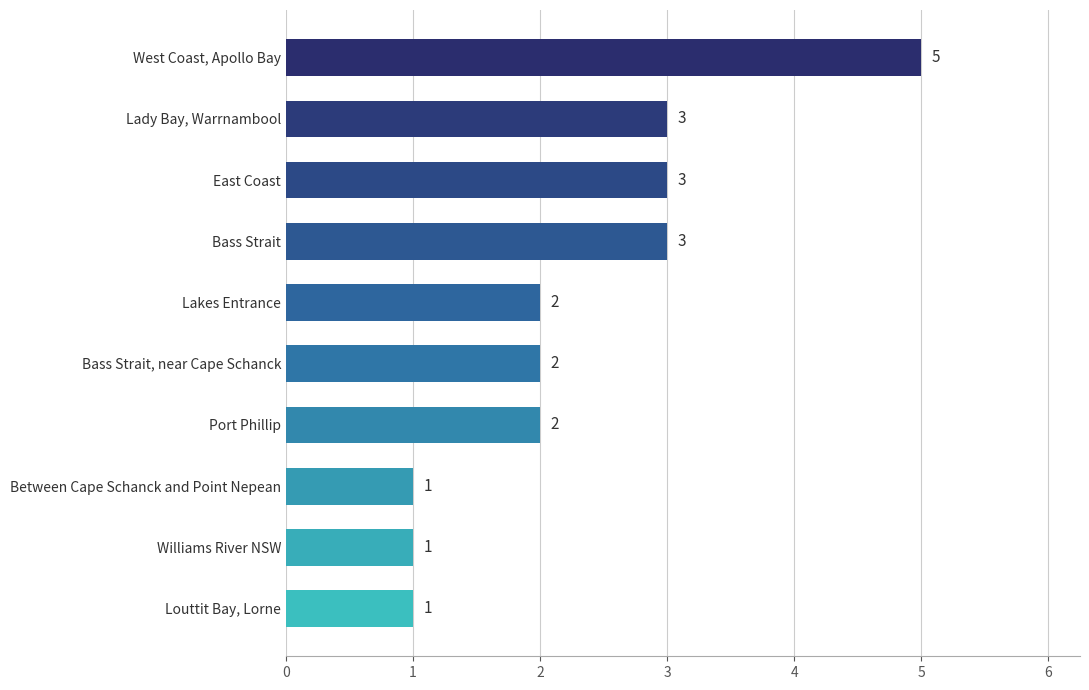

Approximately how many times larger is the value at West Coast, Apollo Bay compared to Bass Strait?

1.7